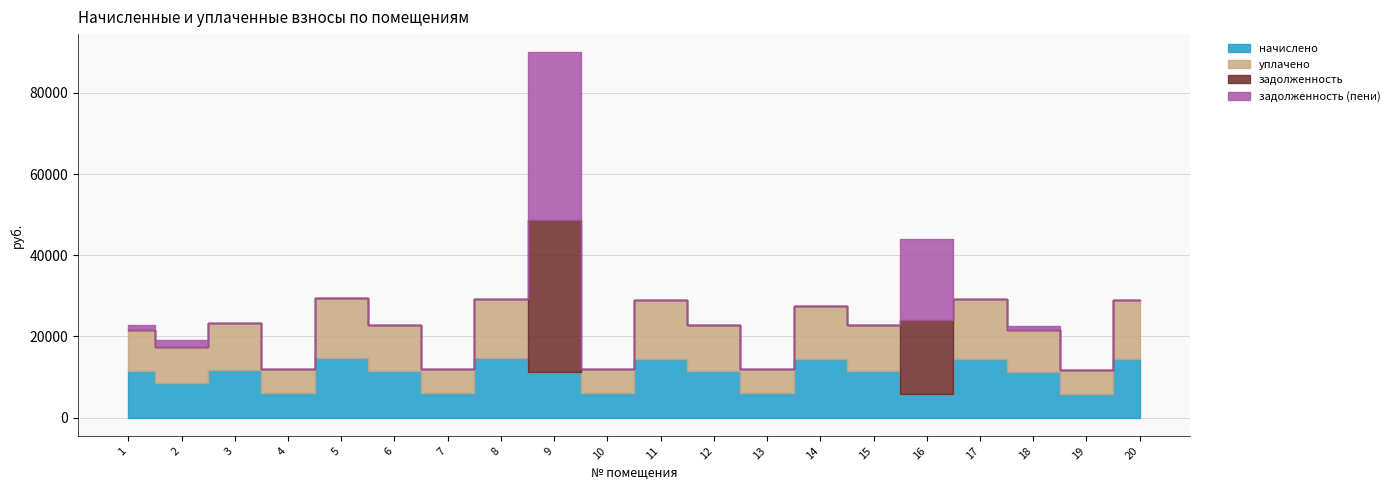

Reading left to right, list all the values displayed in this chart.

начислено: 1=11364.3	2=8507.7	3=11650.0	4=6011.3	5=14779.8	6=11389.1	7=6036.1	8=14568.7	9=11327.0	10=5949.2	11=14469.3	12=11389.1	13=5961.6	14=14544.0	15=11451.2	16=5924.3	17=14556.2	18=11302.2	19=5899.5	20=14456.9
уплачено: 1=10101.6	2=8808.5	3=11650.0	4=6011.3	5=14779.8	6=11389.1	7=6036.1	8=14568.7	9=0.0	10=5949.2	11=14469.3	12=11389.1	13=5961.6	14=13045.1	15=11451.2	16=0.0	17=14556.2	18=10360.4	19=5899.5	20=14456.9
задолженность: 1=0.0	2=0.0	3=0.2	4=0.0	5=0.0	6=0.0	7=0.0	8=0.0	9=37428.5	10=0.0	11=0.0	12=0.0	13=0.0	14=0.0	15=0.0	16=18030.6	17=0.0	18=0.0	19=0.0	20=0.0
задолженность (пени): 1=1262.7	2=1835.3	3=0.2	4=0.0	5=0.0	6=0.0	7=0.0	8=0.0	9=41204.2	10=0.0	11=0.0	12=0.0	13=0.0	14=0.0	15=0.0	16=20005.4	17=0.0	18=941.9	19=0.0	20=0.0